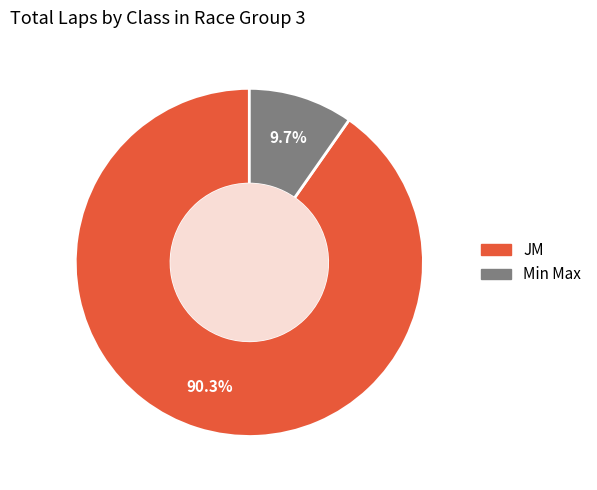

Is there any slice that represents more than half of the pie?

Yes